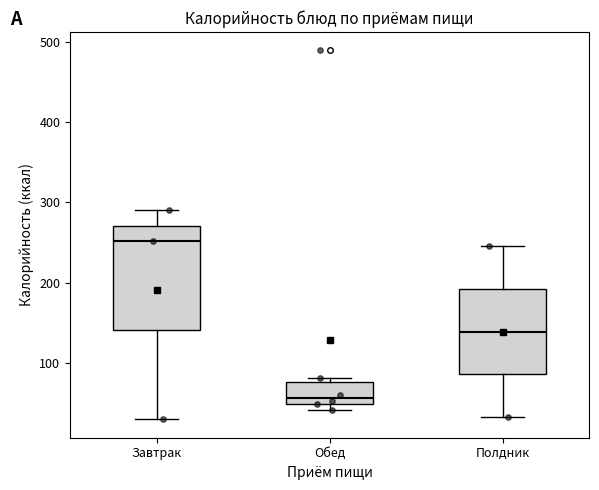

Where is the lower edge of the box for Полдник on the y-axis? The values are not printed on the chart, so give them approximately, as read against the axis.

90